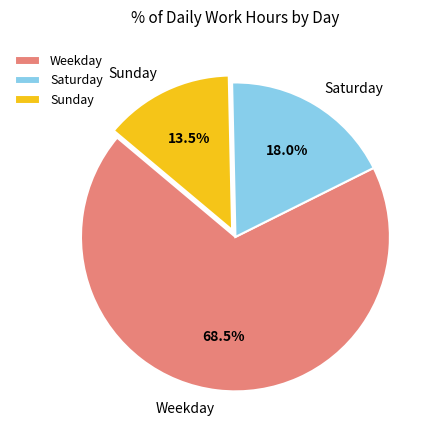

Rank the categories by value from lowest to highest.

Sunday, Saturday, Weekday